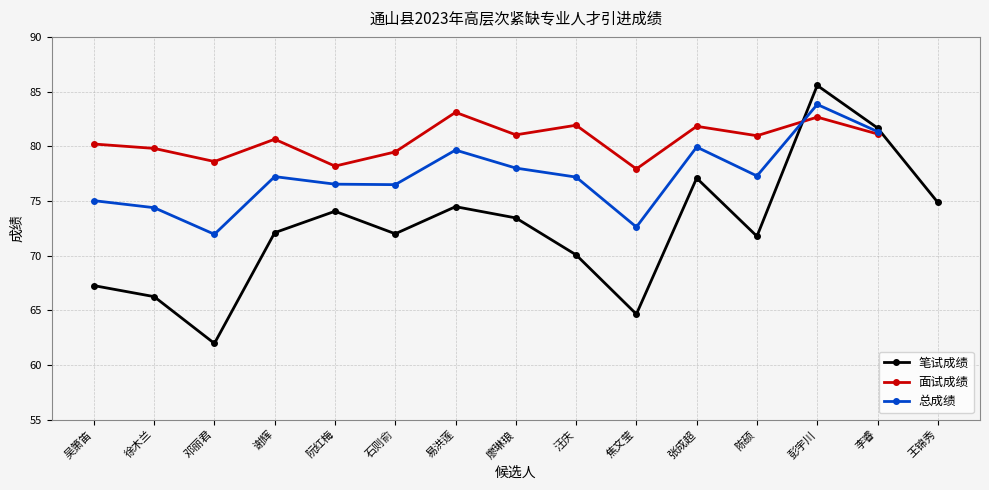

Between 徐木兰 and 邓丽君, which is larger?

徐木兰